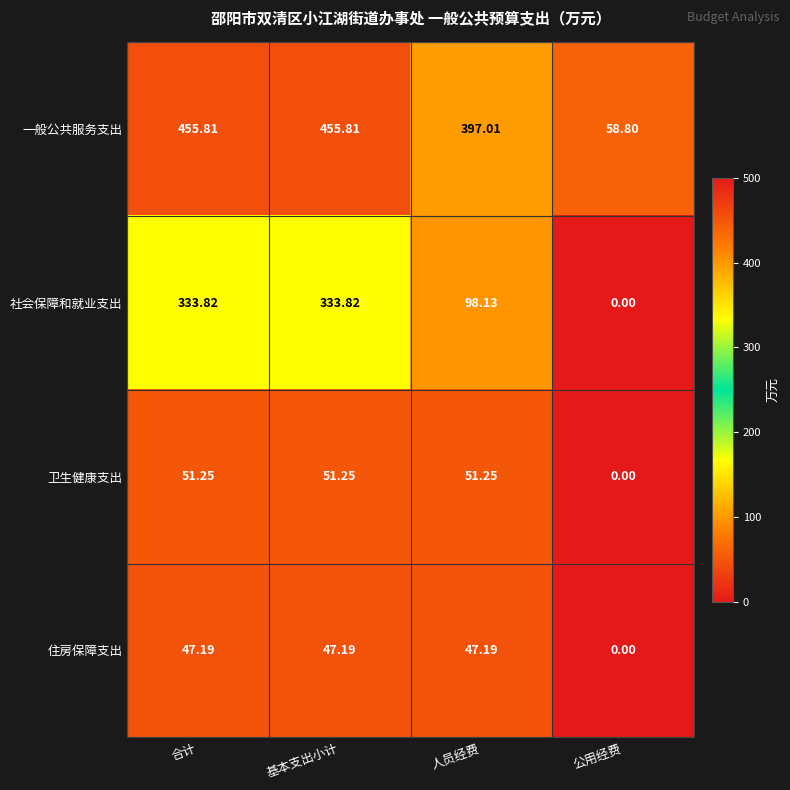

At which category does the chart reach its minimum across all series?

公用经费